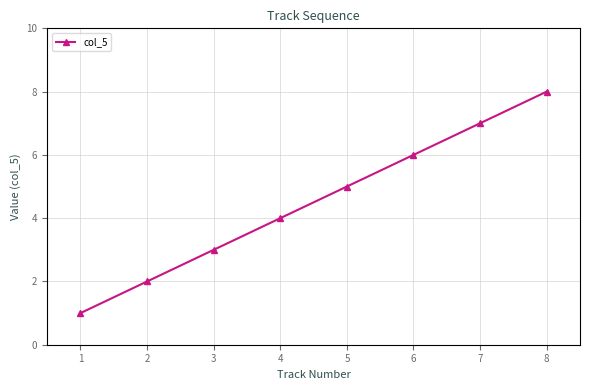

How many values are below 5?

4